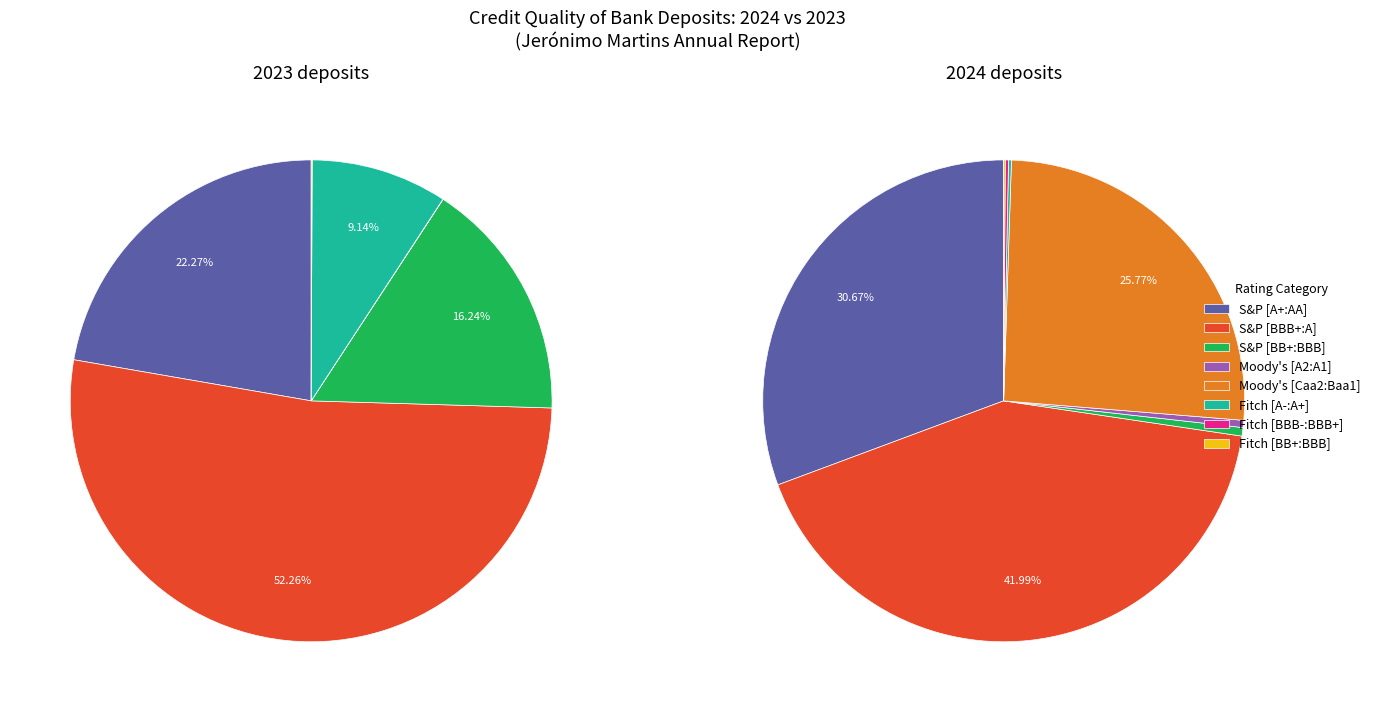

Does values_2024 account for over 50% of the chart?

No